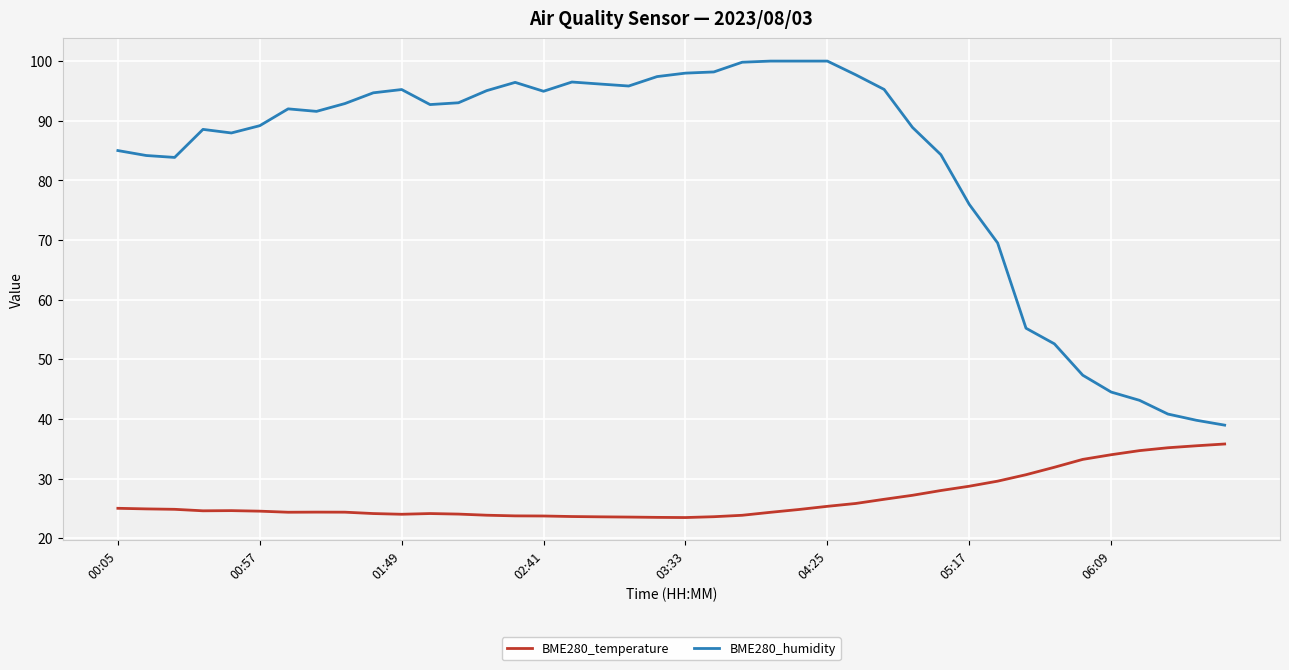

Which series has the largest range (max minus min)?

BME280_humidity